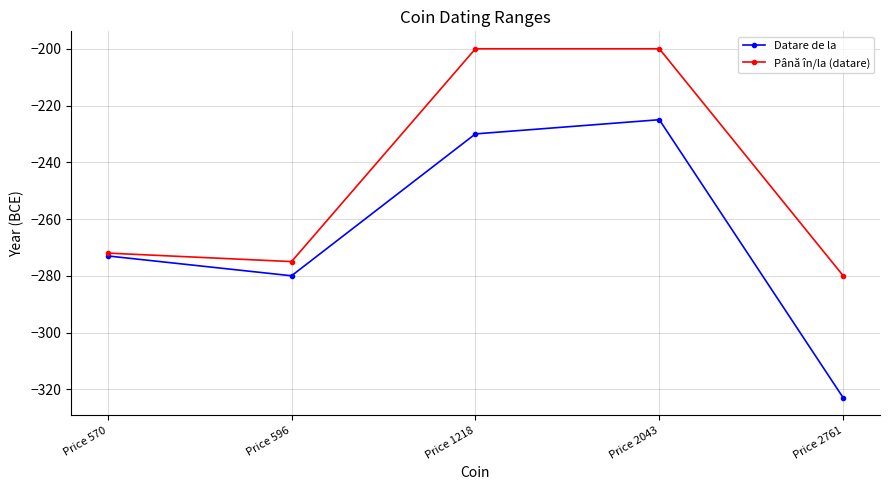

Which series has the largest range (max minus min)?

Datare de la